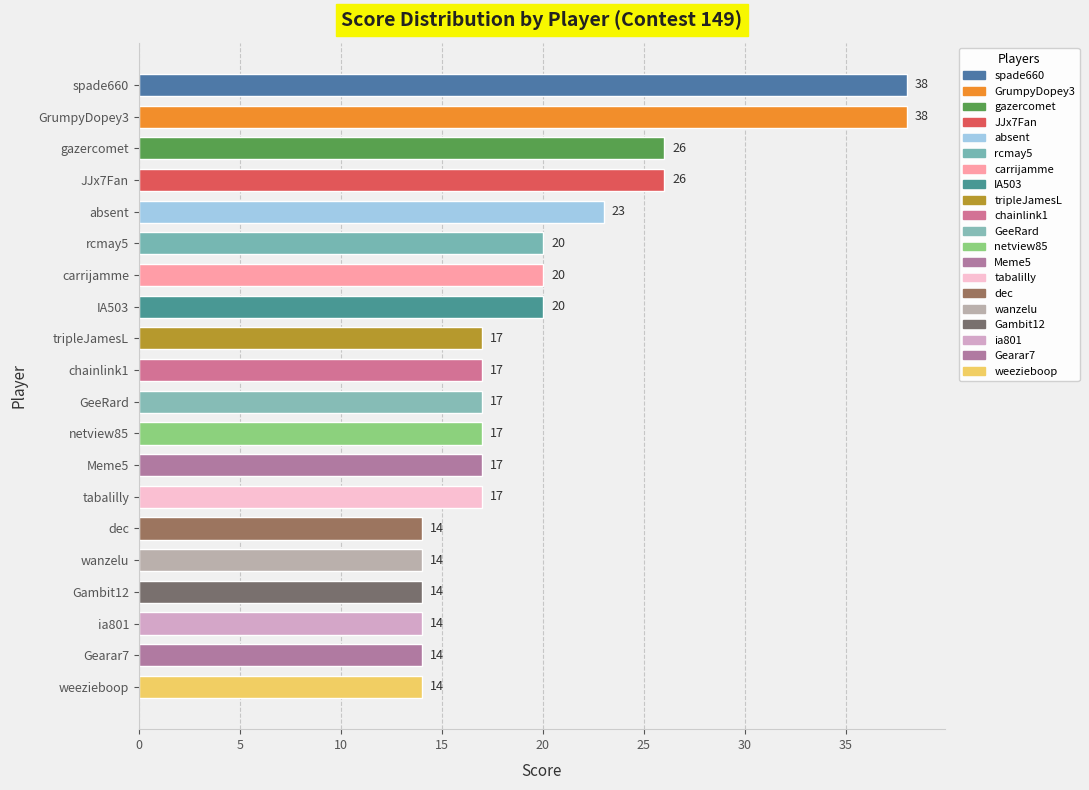

What value does the data have at wanzelu?

14